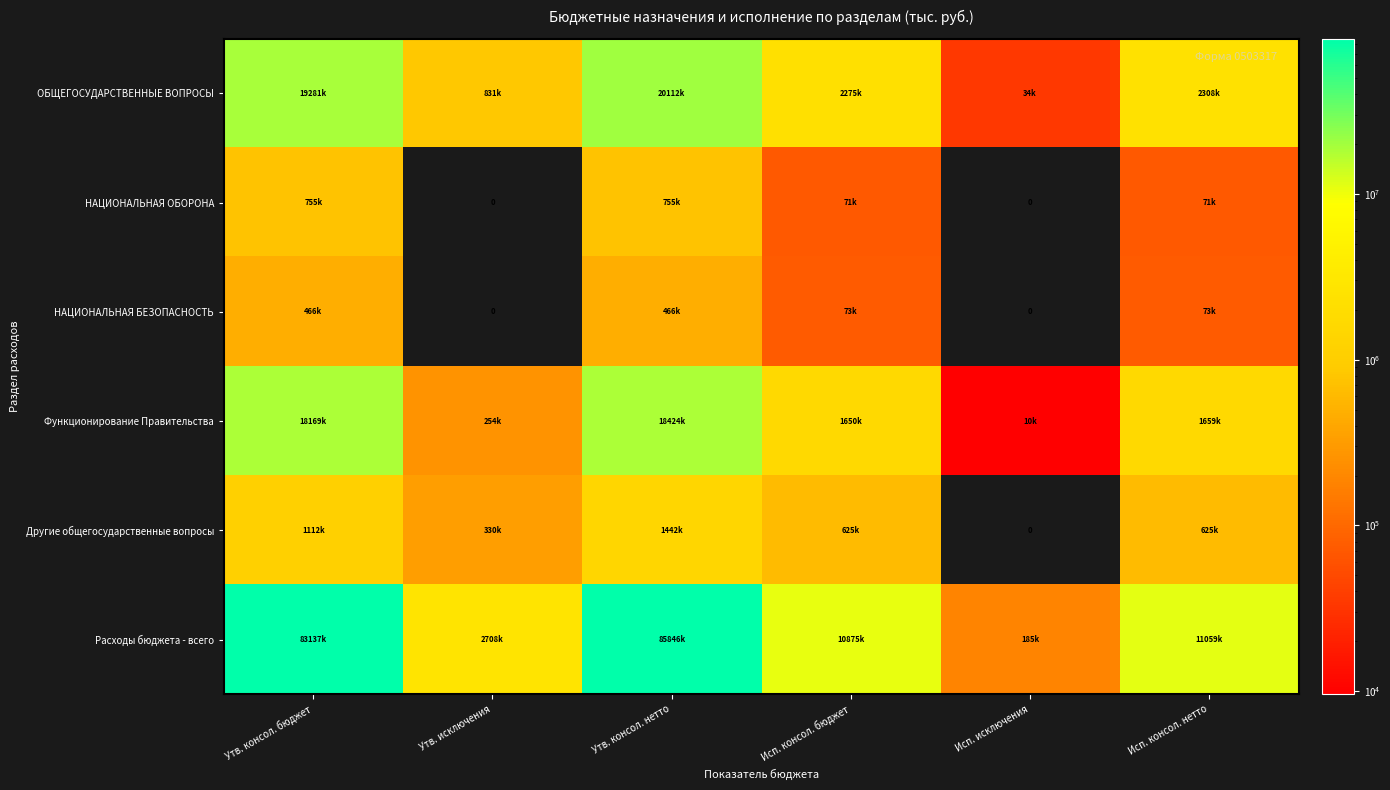

At which category is the sum across all series the highest?

Утв. консол. нетто